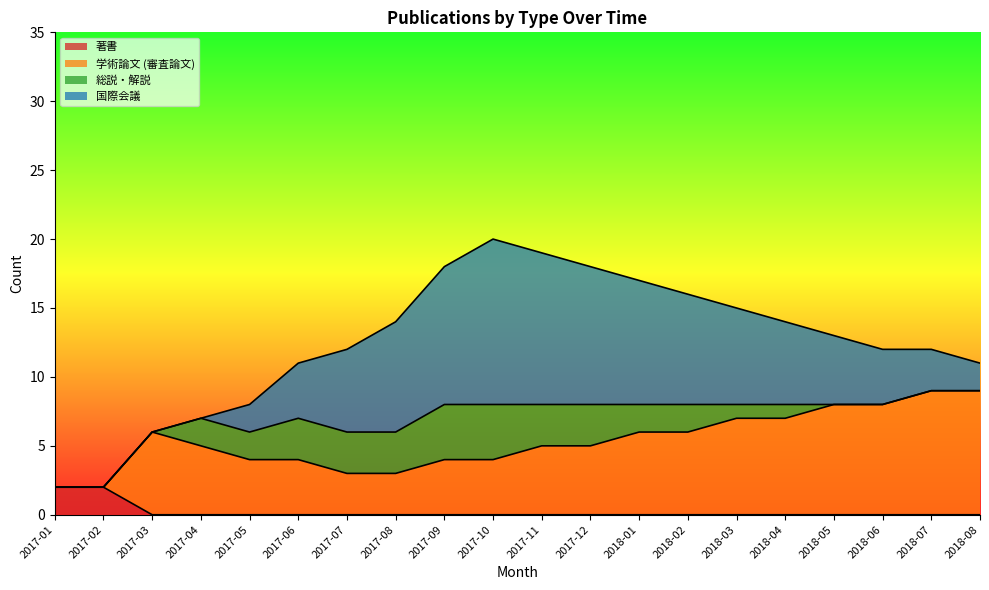

Reading left to right, what are all the values shown in this chart?

著書: 2017-01=2	2017-02=2	2017-03=0	2017-04=0	2017-05=0	2017-06=0	2017-07=0	2017-08=0	2017-09=0	2017-10=0	2017-11=0	2017-12=0	2018-01=0	2018-02=0	2018-03=0	2018-04=0	2018-05=0	2018-06=0	2018-07=0	2018-08=0
学術論文 (審査論文): 2017-01=0	2017-02=0	2017-03=6	2017-04=5	2017-05=4	2017-06=4	2017-07=3	2017-08=3	2017-09=4	2017-10=4	2017-11=5	2017-12=5	2018-01=6	2018-02=6	2018-03=7	2018-04=7	2018-05=8	2018-06=8	2018-07=9	2018-08=9
総説・解説: 2017-01=0	2017-02=0	2017-03=0	2017-04=2	2017-05=2	2017-06=3	2017-07=3	2017-08=3	2017-09=4	2017-10=4	2017-11=3	2017-12=3	2018-01=2	2018-02=2	2018-03=1	2018-04=1	2018-05=0	2018-06=0	2018-07=0	2018-08=0
国際会議: 2017-01=0	2017-02=0	2017-03=0	2017-04=0	2017-05=2	2017-06=4	2017-07=6	2017-08=8	2017-09=10	2017-10=12	2017-11=11	2017-12=10	2018-01=9	2018-02=8	2018-03=7	2018-04=6	2018-05=5	2018-06=4	2018-07=3	2018-08=2